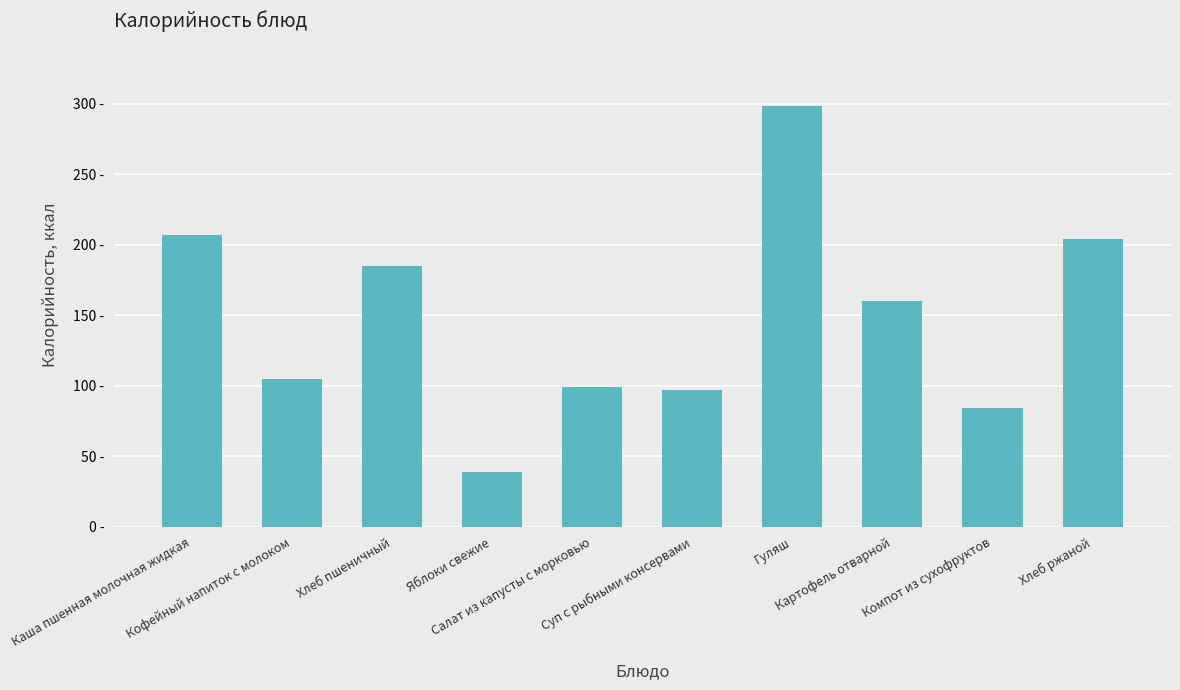

Does the chart contain any negative values?

No